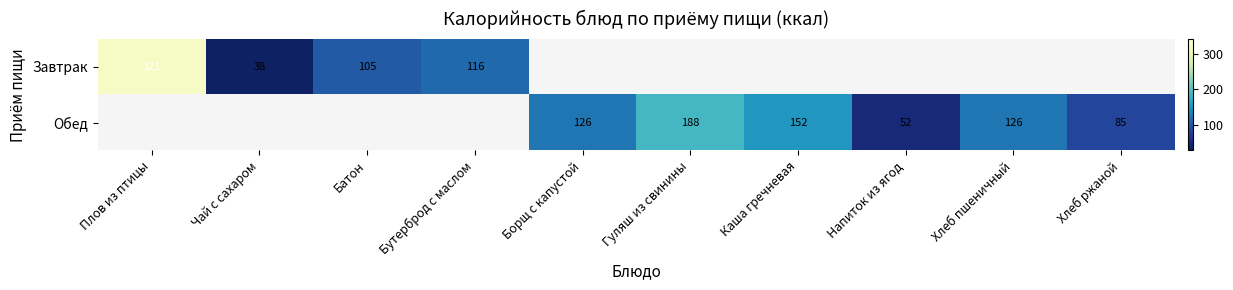

At how many categories does at least one series exceed 78?

8